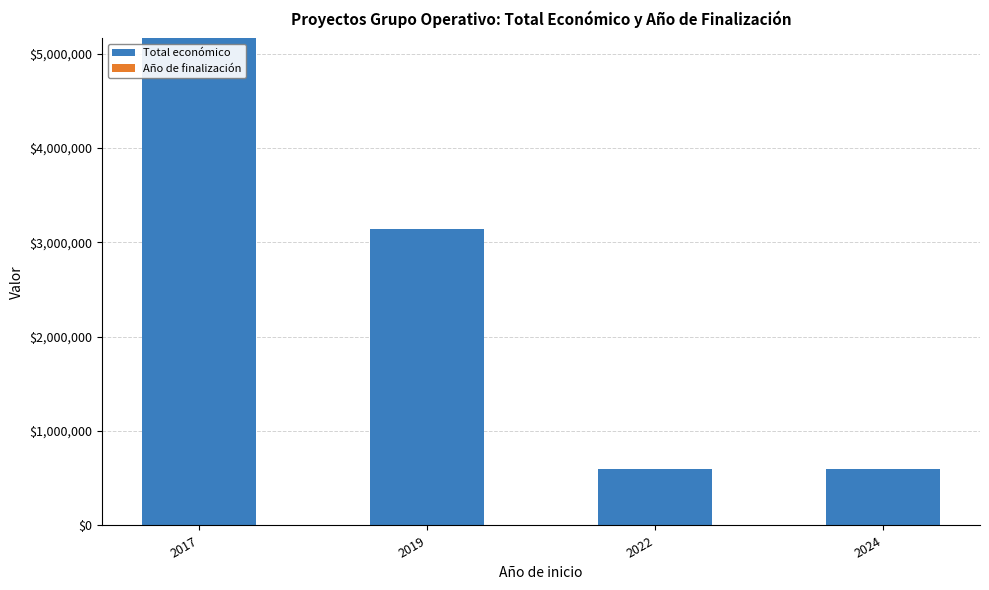

Does the chart contain stacked bars?

Yes